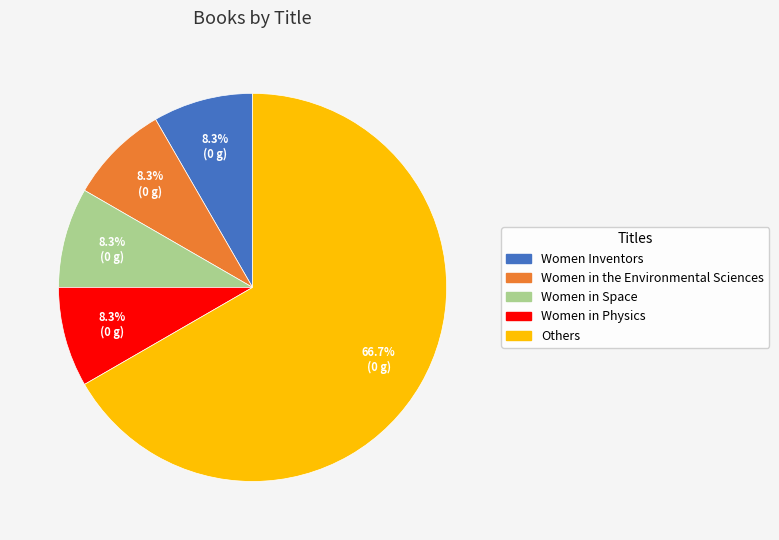

Does Others represent more than half of the total?

Yes